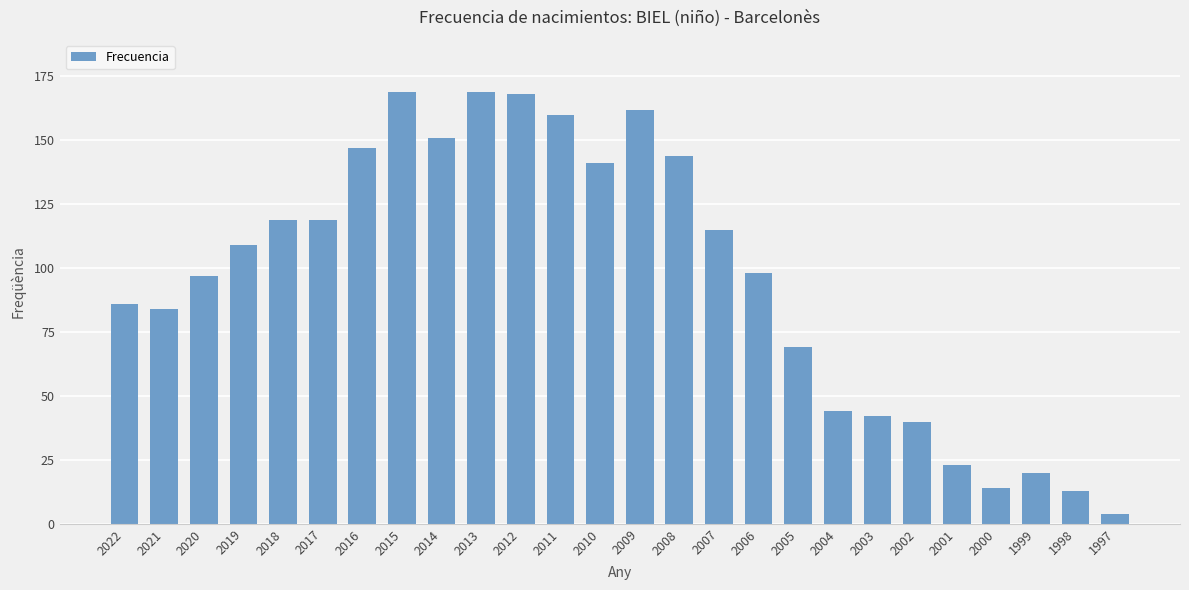

Reading left to right, extract all data points from this chart.

86	84	97	109	119	119	147	169	151	169	168	160	141	162	144	115	98	69	44	42	40	23	14	20	13	4